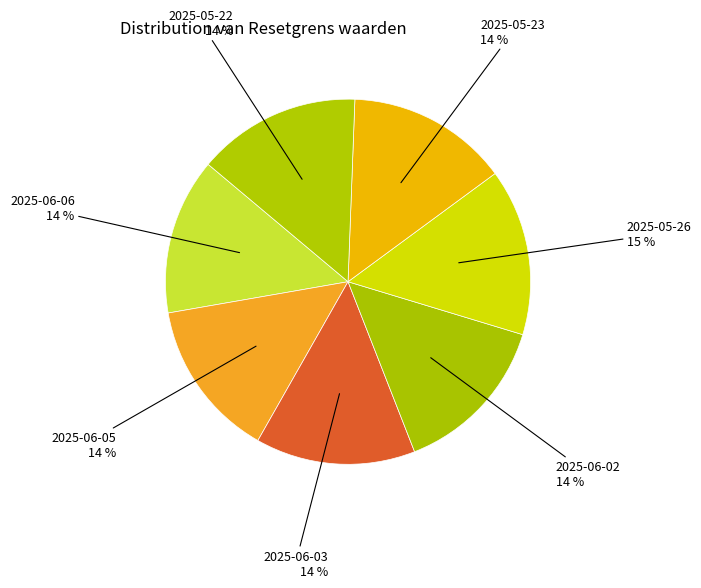

What is the ratio of the value at 2025-06-02 to the value at 2025-05-23?

1.0